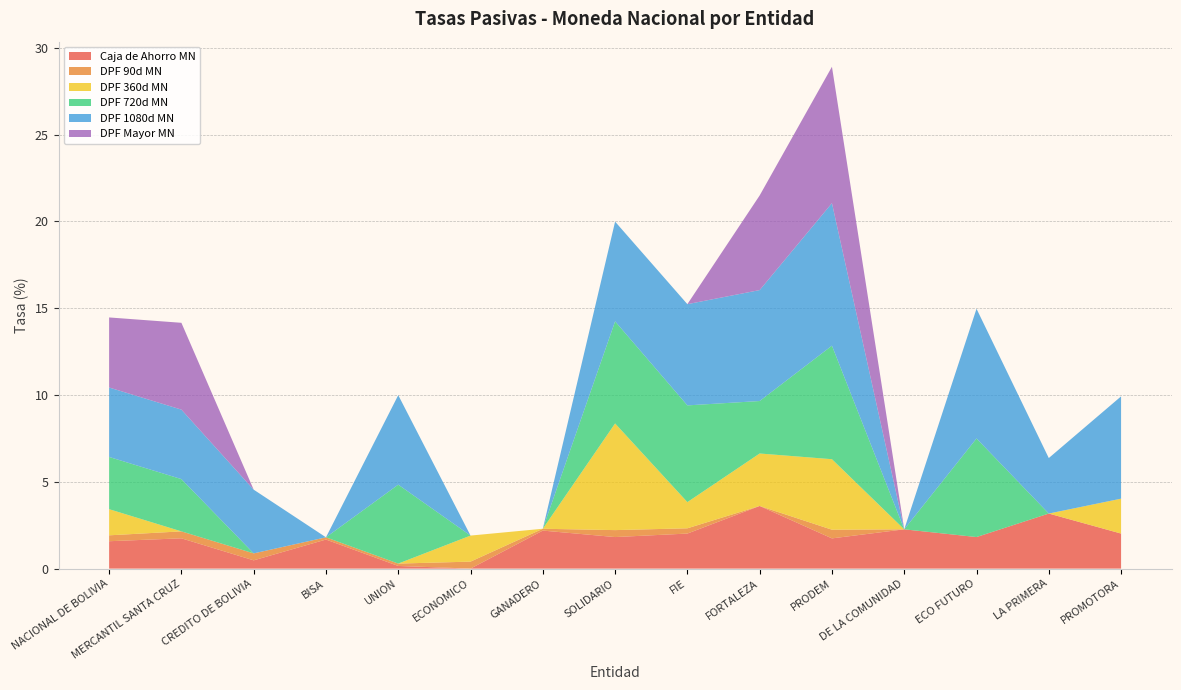

Reading right to left, list all the values displayed in this chart.

Caja de Ahorro MN: PROMOTORA=2.0	LA PRIMERA=3.2	ECO FUTURO=1.8	DE LA COMUNIDAD=2.3	PRODEM=1.7	FORTALEZA=3.6	FIE=2.0	SOLIDARIO=1.8	GANADERO=2.2	ECONOMICO=0.0	UNION=0.2	BISA=1.7	CREDITO DE BOLIVIA=0.5	MERCANTIL SANTA CRUZ=1.7	NACIONAL DE BOLIVIA=1.6
DPF 90d MN: PROMOTORA=0.0	LA PRIMERA=0.0	ECO FUTURO=0.0	DE LA COMUNIDAD=0.0	PRODEM=0.5	FORTALEZA=0.0	FIE=0.3	SOLIDARIO=0.4	GANADERO=0.1	ECONOMICO=0.4	UNION=0.1	BISA=0.1	CREDITO DE BOLIVIA=0.4	MERCANTIL SANTA CRUZ=0.4	NACIONAL DE BOLIVIA=0.3
DPF 360d MN: PROMOTORA=2.0	LA PRIMERA=0.0	ECO FUTURO=0.0	DE LA COMUNIDAD=0.0	PRODEM=4.1	FORTALEZA=3.0	FIE=1.5	SOLIDARIO=6.1	GANADERO=0.0	ECONOMICO=1.5	UNION=0.0	BISA=0.0	CREDITO DE BOLIVIA=0.0	MERCANTIL SANTA CRUZ=0.0	NACIONAL DE BOLIVIA=1.5
DPF 720d MN: PROMOTORA=0.0	LA PRIMERA=0.0	ECO FUTURO=5.7	DE LA COMUNIDAD=0.0	PRODEM=6.5	FORTALEZA=3.0	FIE=5.6	SOLIDARIO=5.9	GANADERO=0.0	ECONOMICO=0.0	UNION=4.5	BISA=0.0	CREDITO DE BOLIVIA=0.0	MERCANTIL SANTA CRUZ=3.0	NACIONAL DE BOLIVIA=3.0
DPF 1080d MN: PROMOTORA=5.9	LA PRIMERA=3.2	ECO FUTURO=7.5	DE LA COMUNIDAD=0.0	PRODEM=8.2	FORTALEZA=6.4	FIE=5.8	SOLIDARIO=5.7	GANADERO=0.0	ECONOMICO=0.0	UNION=5.2	BISA=0.0	CREDITO DE BOLIVIA=3.7	MERCANTIL SANTA CRUZ=4.0	NACIONAL DE BOLIVIA=4.0
DPF Mayor MN: PROMOTORA=0.0	LA PRIMERA=0.0	ECO FUTURO=0.0	DE LA COMUNIDAD=0.0	PRODEM=7.9	FORTALEZA=5.5	FIE=0.0	SOLIDARIO=0.0	GANADERO=0.0	ECONOMICO=0.0	UNION=0.0	BISA=0.0	CREDITO DE BOLIVIA=0.0	MERCANTIL SANTA CRUZ=5.0	NACIONAL DE BOLIVIA=4.0